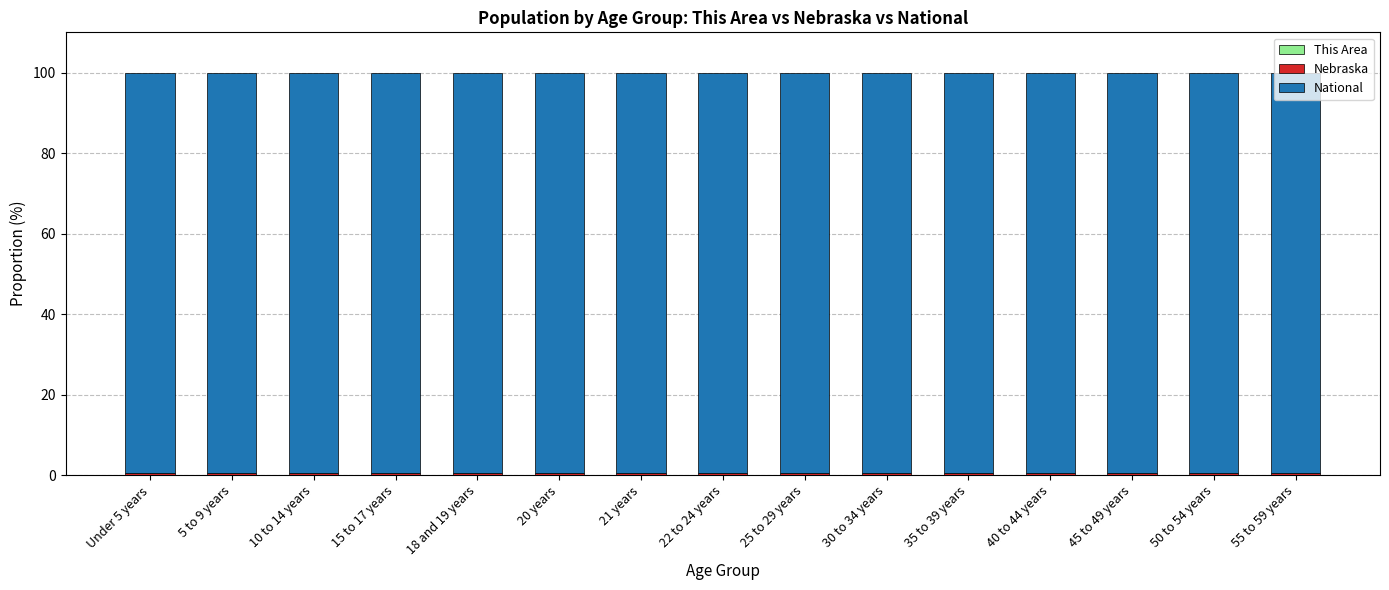

What is the sum of the National values at 22 to 24 years and Under 5 years?

198.7